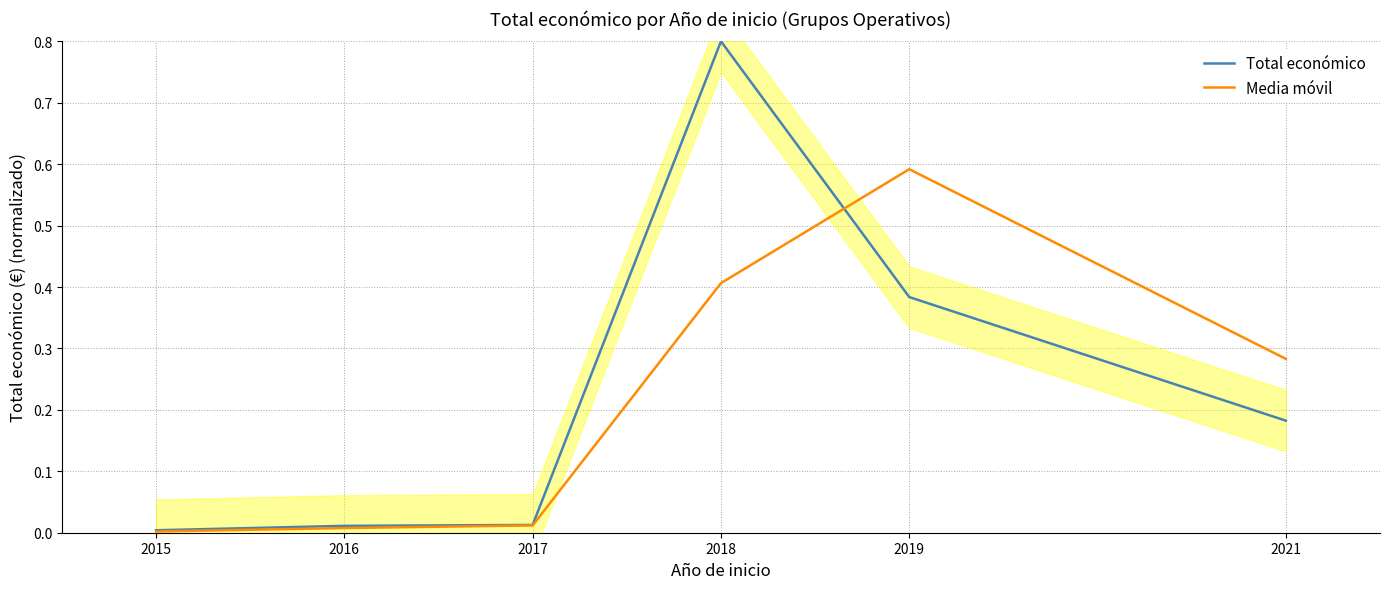

Is it true that Total económico equals 0.0 at 2016?

True